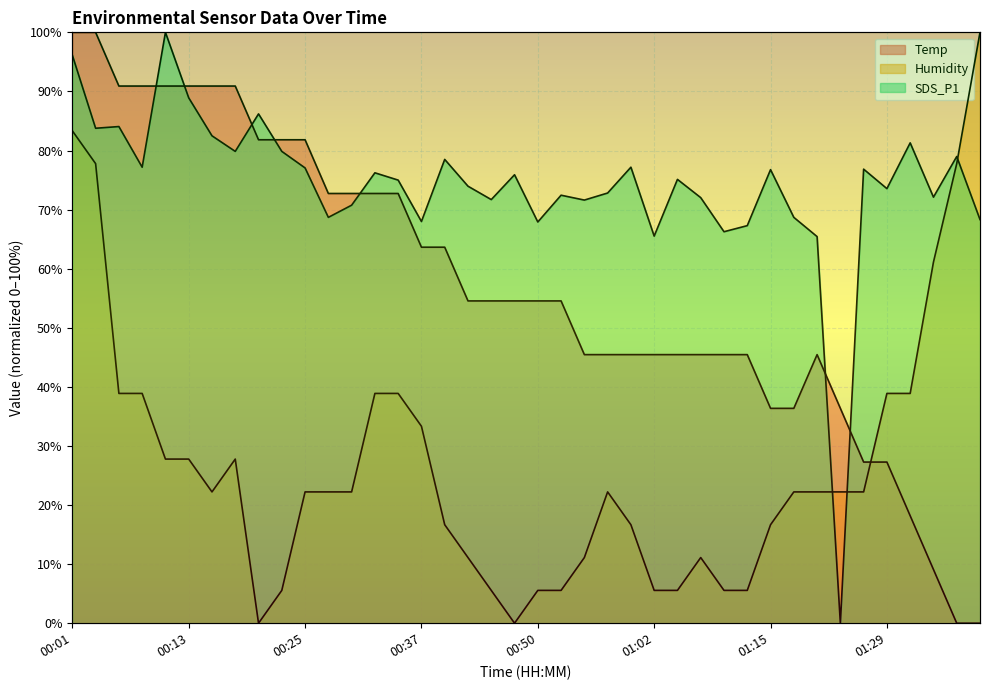

Reading left to right, list all the values displayed in this chart.

Temp: 00:01=100.0	00:03=100.0	00:06=90.9	00:08=90.9	00:11=90.9	00:13=90.9	00:16=90.9	00:18=90.9	00:20=81.8	00:23=81.8	00:25=81.8	00:28=72.7	00:30=72.7	00:33=72.7	00:35=72.7	00:37=63.6	00:40=63.6	00:42=54.5	00:45=54.5	00:47=54.5	00:50=54.5	00:52=54.5	00:55=45.5	00:57=45.5	00:59=45.5	01:02=45.5	01:04=45.5	01:07=45.5	01:10=45.5	01:12=45.5	01:15=36.4	01:17=36.4	01:20=45.5	01:23=36.4	01:26=27.3	01:29=27.3	01:31=18.2	01:34=9.1	01:36=0.0	01:39=0.0
Humidity: 00:01=83.3	00:03=77.8	00:06=38.9	00:08=38.9	00:11=27.8	00:13=27.8	00:16=22.2	00:18=27.8	00:20=0.0	00:23=5.6	00:25=22.2	00:28=22.2	00:30=22.2	00:33=38.9	00:35=38.9	00:37=33.3	00:40=16.7	00:42=11.1	00:45=5.6	00:47=0.0	00:50=5.6	00:52=5.6	00:55=11.1	00:57=22.2	00:59=16.7	01:02=5.6	01:04=5.6	01:07=11.1	01:10=5.6	01:12=5.6	01:15=16.7	01:17=22.2	01:20=22.2	01:23=22.2	01:26=22.2	01:29=38.9	01:31=38.9	01:34=61.1	01:36=77.8	01:39=100.0
SDS_P1: 00:01=96.1	00:03=83.8	00:06=84.1	00:08=77.2	00:11=100.0	00:13=88.9	00:16=82.5	00:18=79.9	00:20=86.2	00:23=79.9	00:25=77.0	00:28=68.7	00:30=70.7	00:33=76.2	00:35=75.0	00:37=68.0	00:40=78.5	00:42=74.0	00:45=71.7	00:47=75.9	00:50=67.9	00:52=72.4	00:55=71.6	00:57=72.8	00:59=77.2	01:02=65.5	01:04=75.1	01:07=72.0	01:10=66.3	01:12=67.3	01:15=76.8	01:17=68.7	01:20=65.4	01:23=0.0	01:26=76.8	01:29=73.5	01:31=81.3	01:34=72.1	01:36=79.0	01:39=68.3